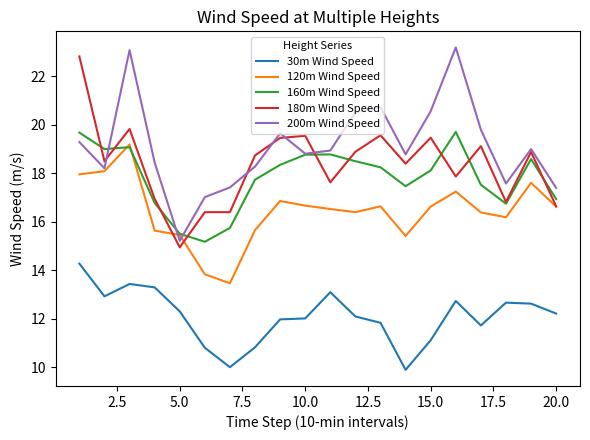

In 120m Wind Speed, how many points are higher than both neighbors (excluding endpoints)?

5